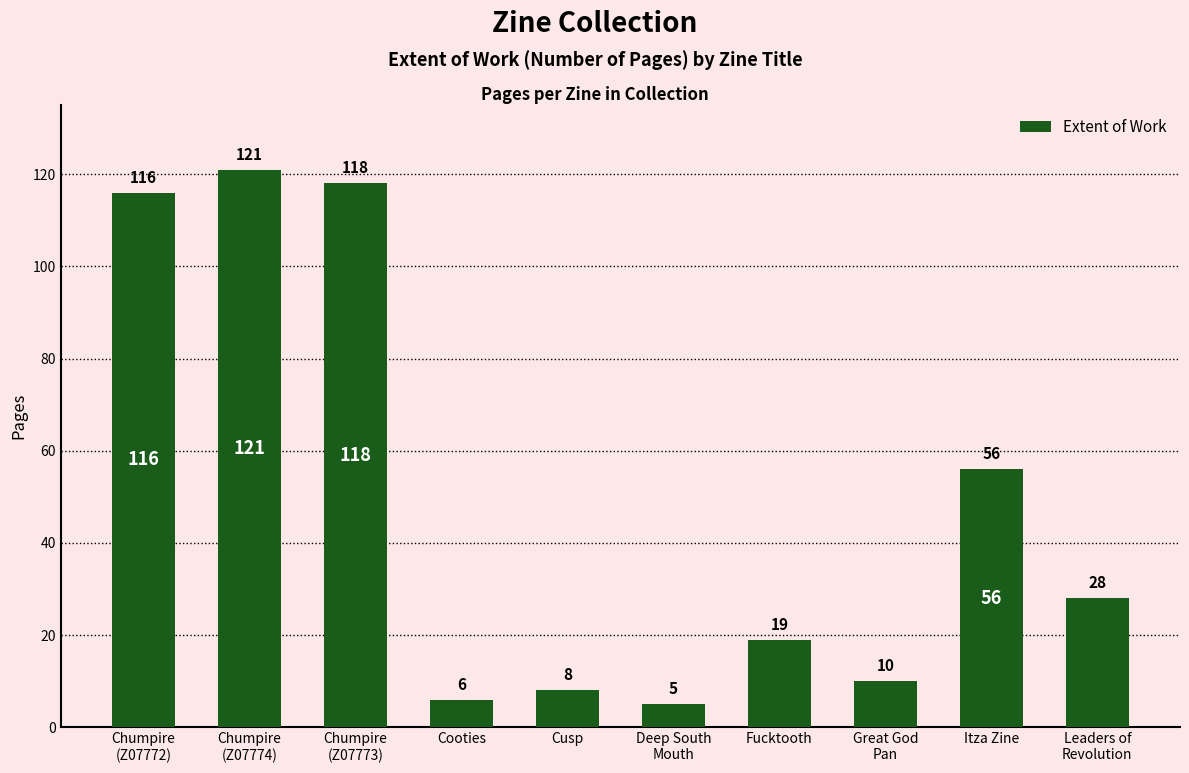

Rank the categories by value from highest to lowest.

Chumpire
(Z07774), Chumpire
(Z07773), Chumpire
(Z07772), Itza Zine, Leaders of
Revolution, Fucktooth, Great God
Pan, Cusp, Cooties, Deep South
Mouth